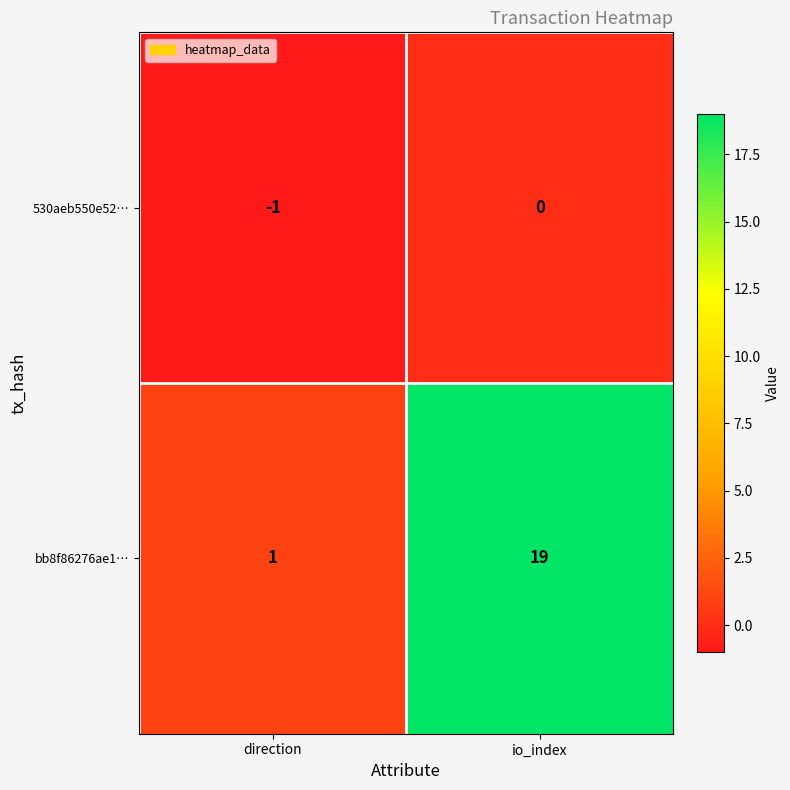

The value of bb8f86276ae1… at direction is 1. True or false?

True